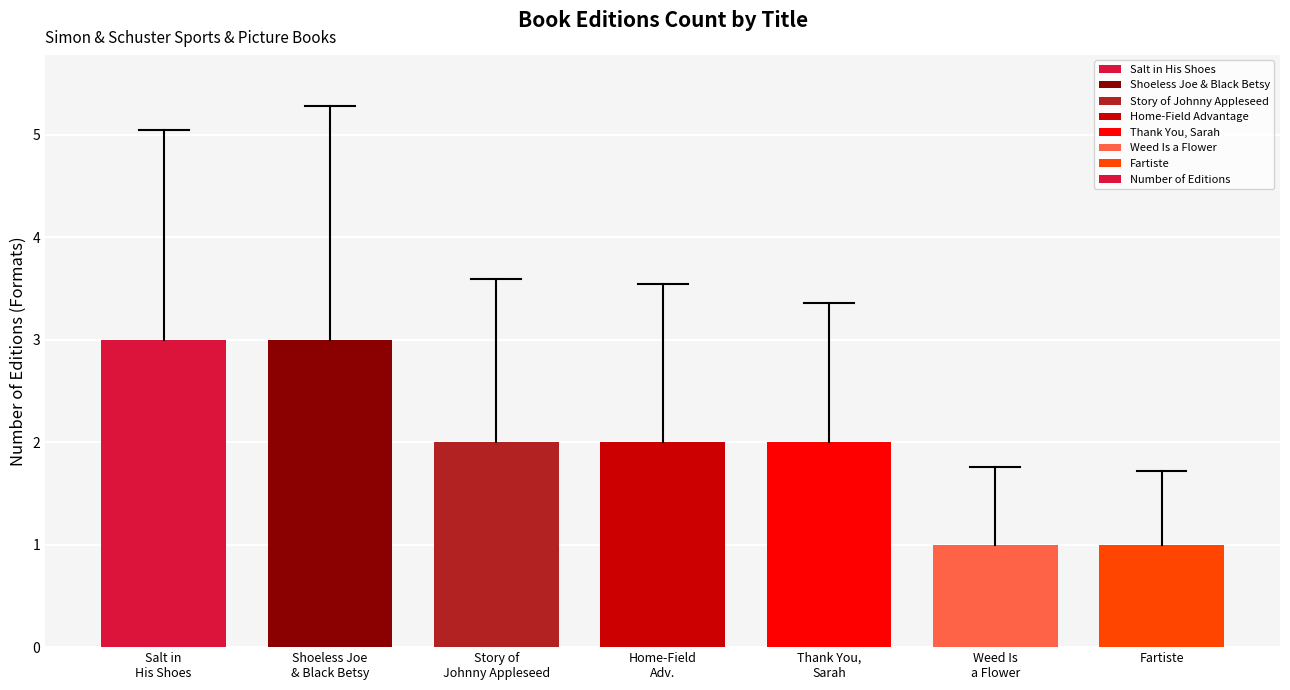

What is the sum of all values?

14